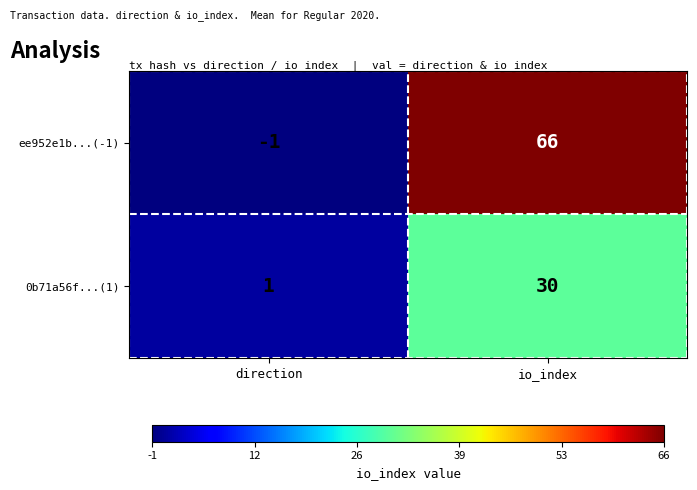

At which label is ee952e1b...(-1) closest to 32?

direction